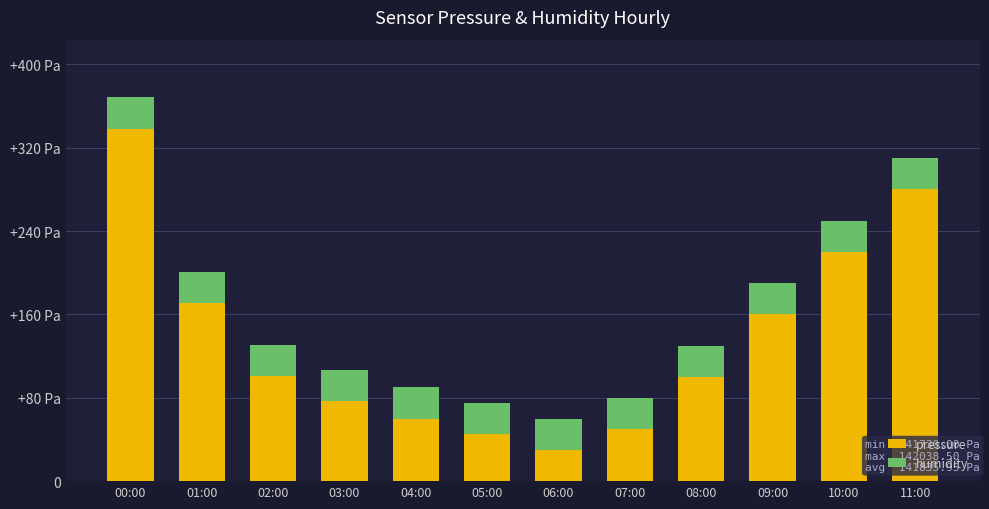

What is the average value of the pressure series?

136.0